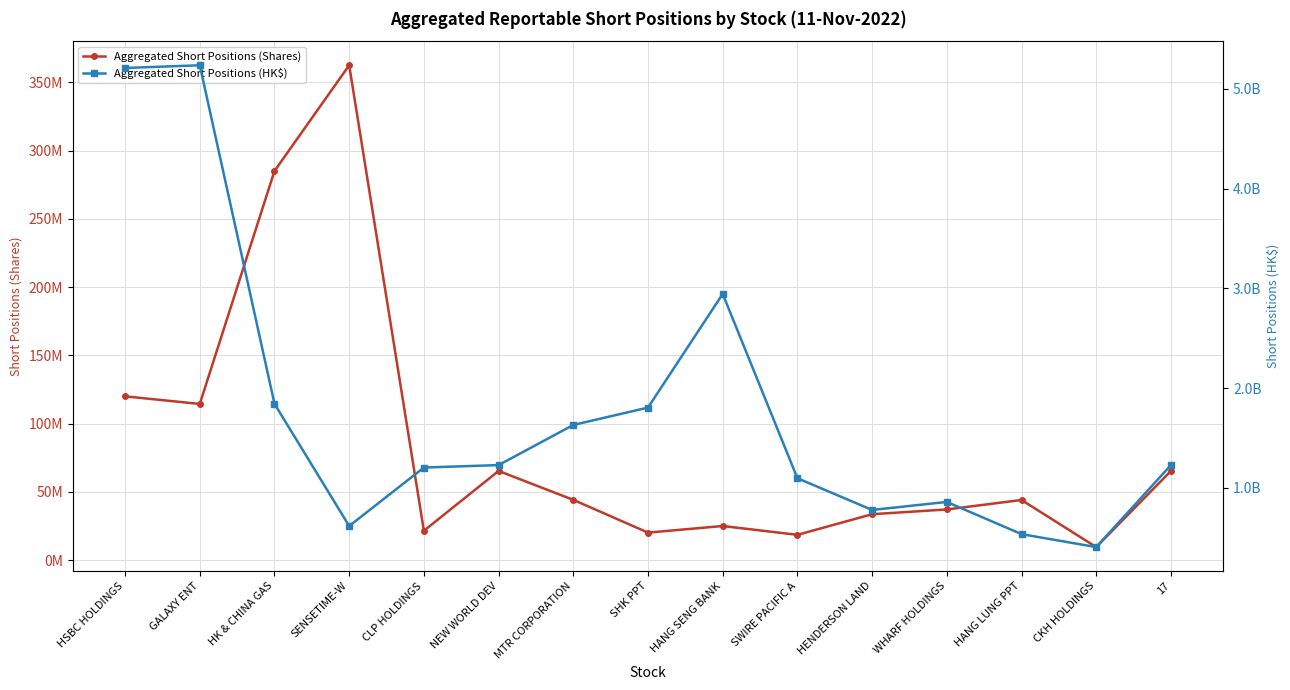

True or false: Aggregated Short Positions (HK$) and Aggregated Short Positions (Shares) intersect in this chart.

False